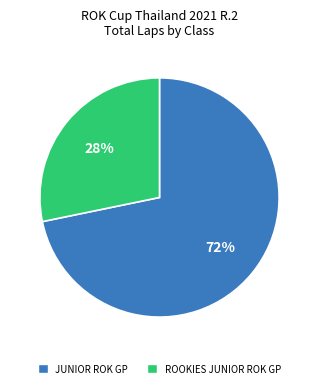

Count the number of slices in the pie.

2